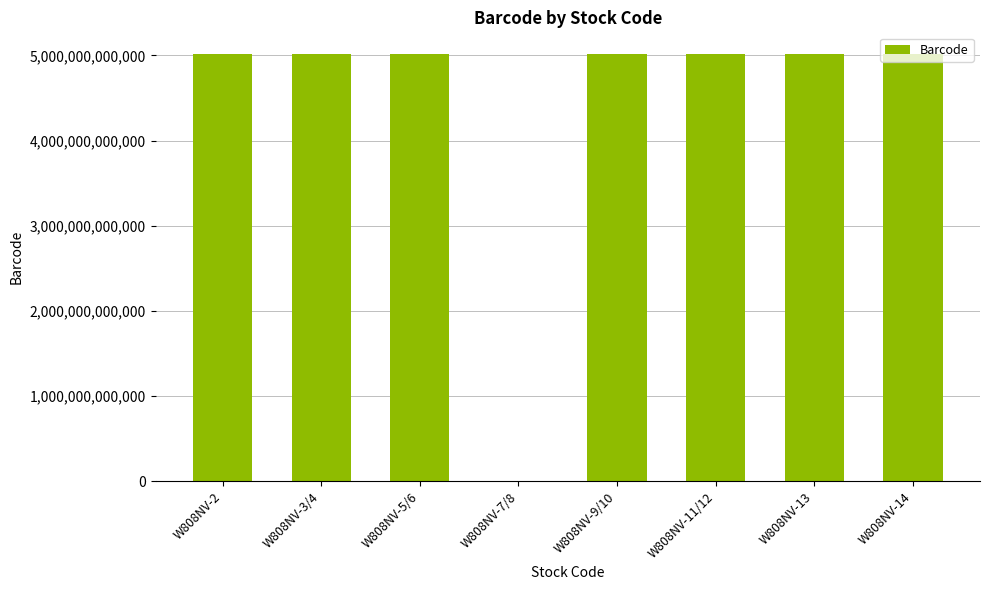

Is it true that the value at W808NV-11/12 is 5020436400927?

True